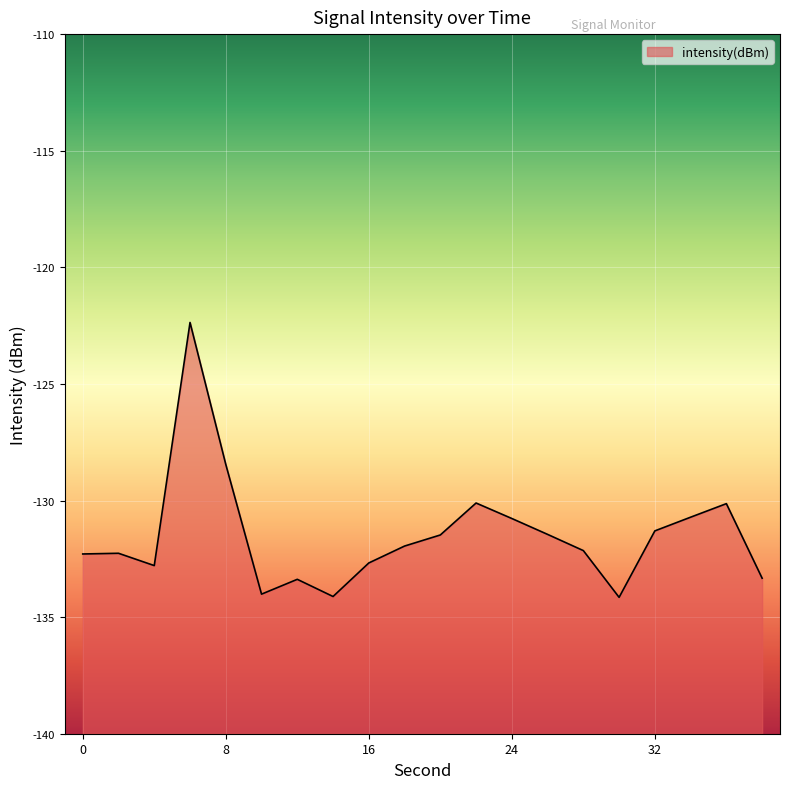

Which category has the highest value across all series?

6